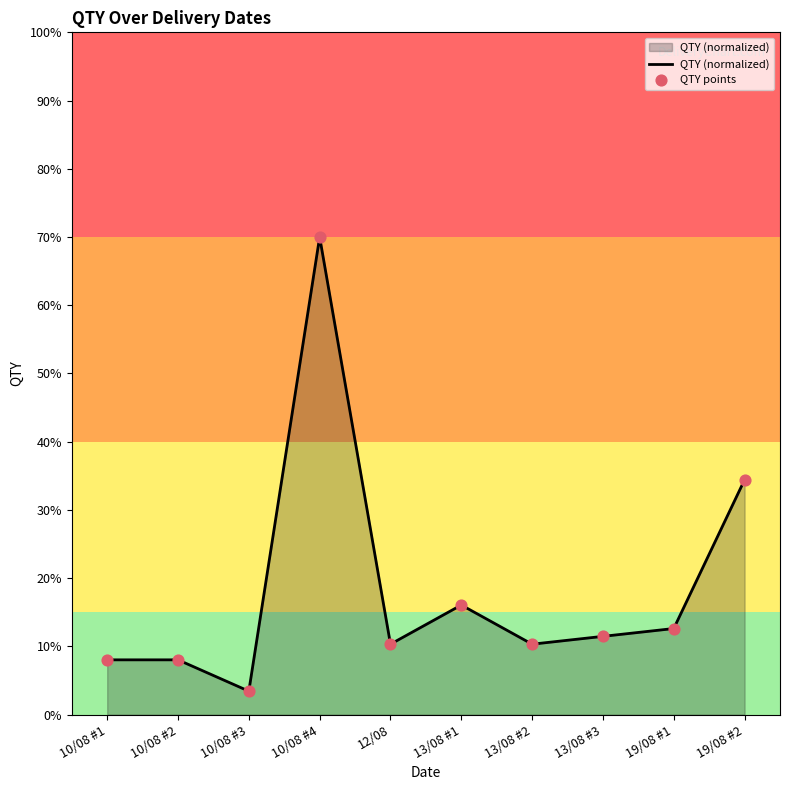

Which has a higher value, 12/08 or 10/08 #1?

12/08